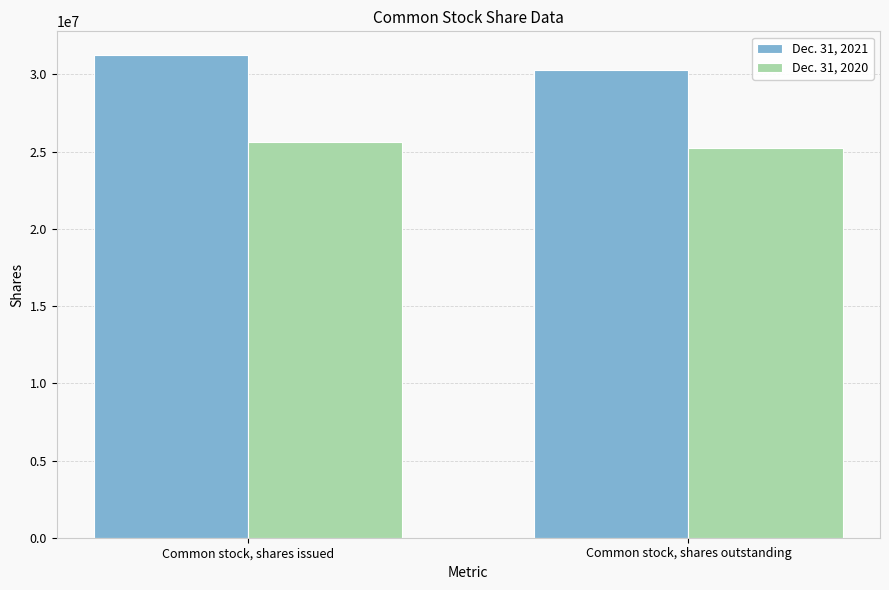

What is the minimum value shown in the chart?

25228951